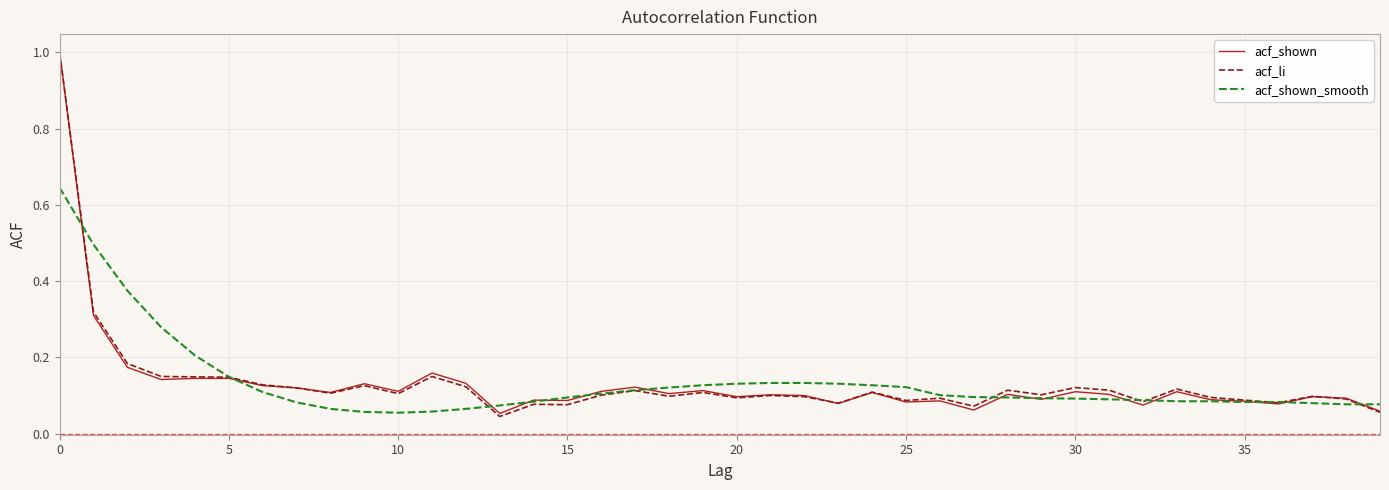

What is the maximum value for acf_li?

1.0